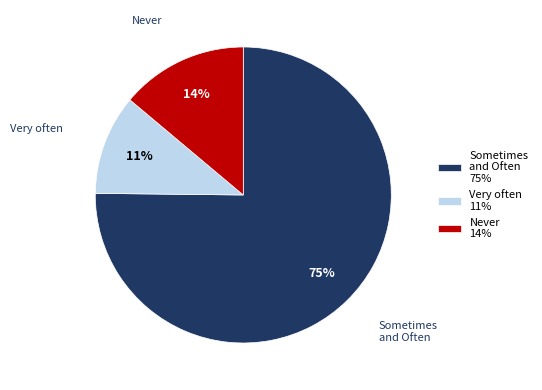

Does any single category account for the majority?

Yes